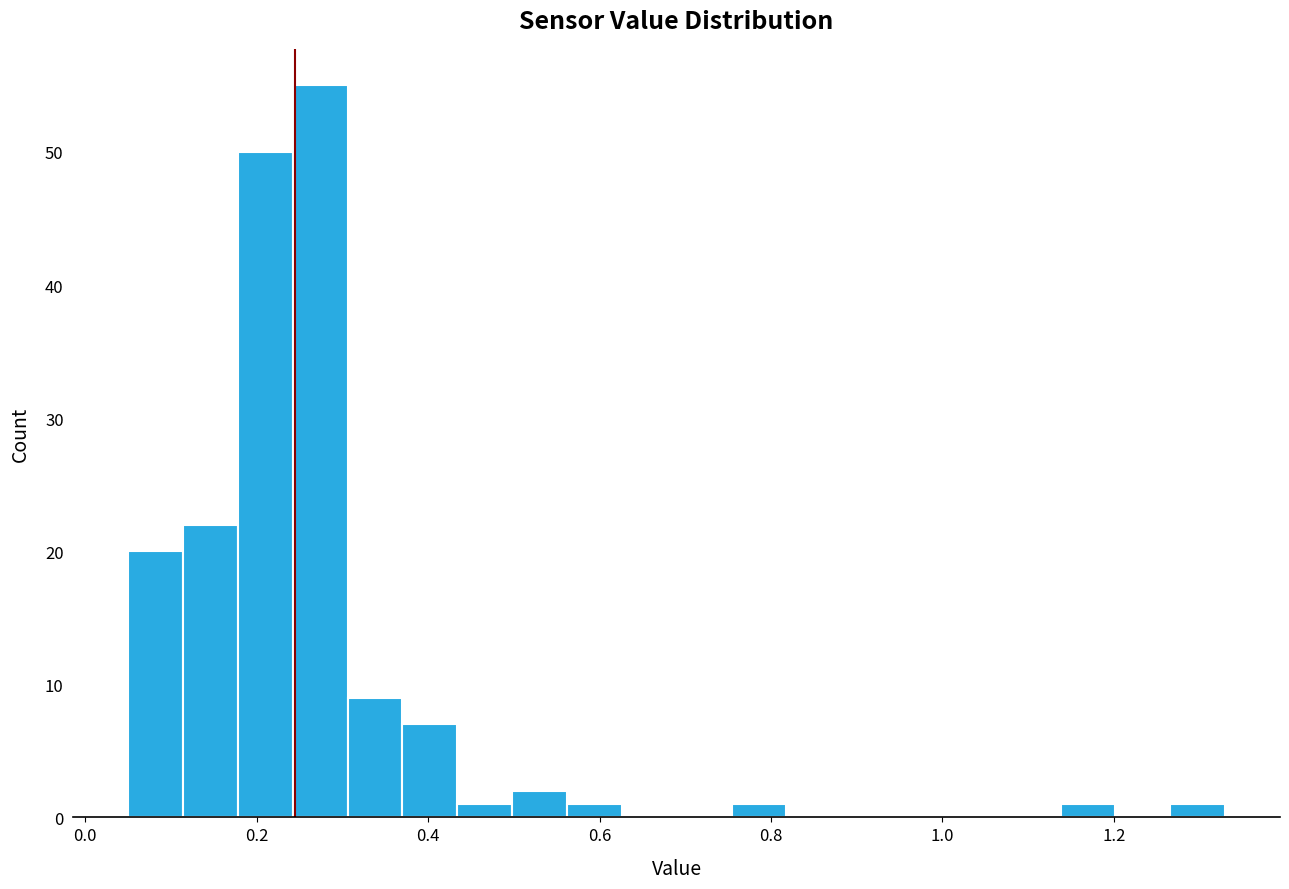

Around what value on the x-axis is the tallest bar? Give the approximate position of its centre, as read against the axis.

0.28